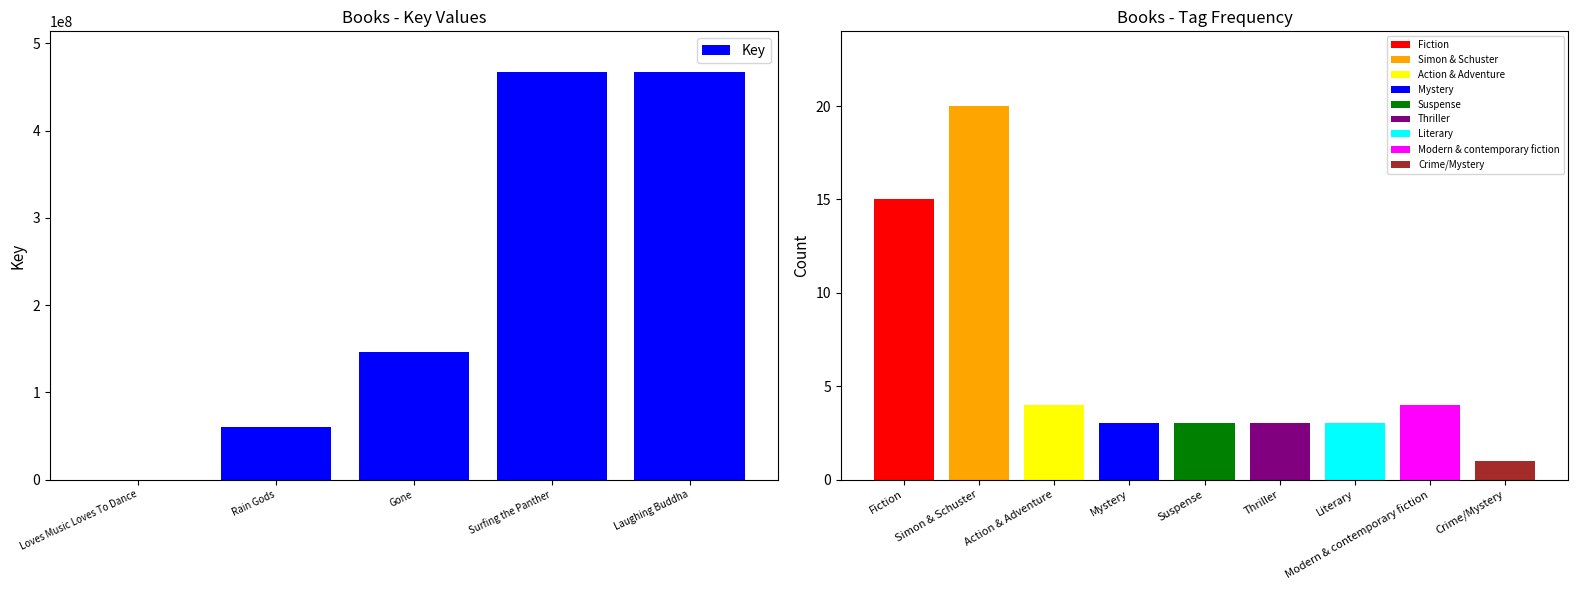

Rank the categories by value from highest to lowest.

Surfing the Panther, Laughing Buddha, Gone, Rain Gods, Loves Music Loves To Dance